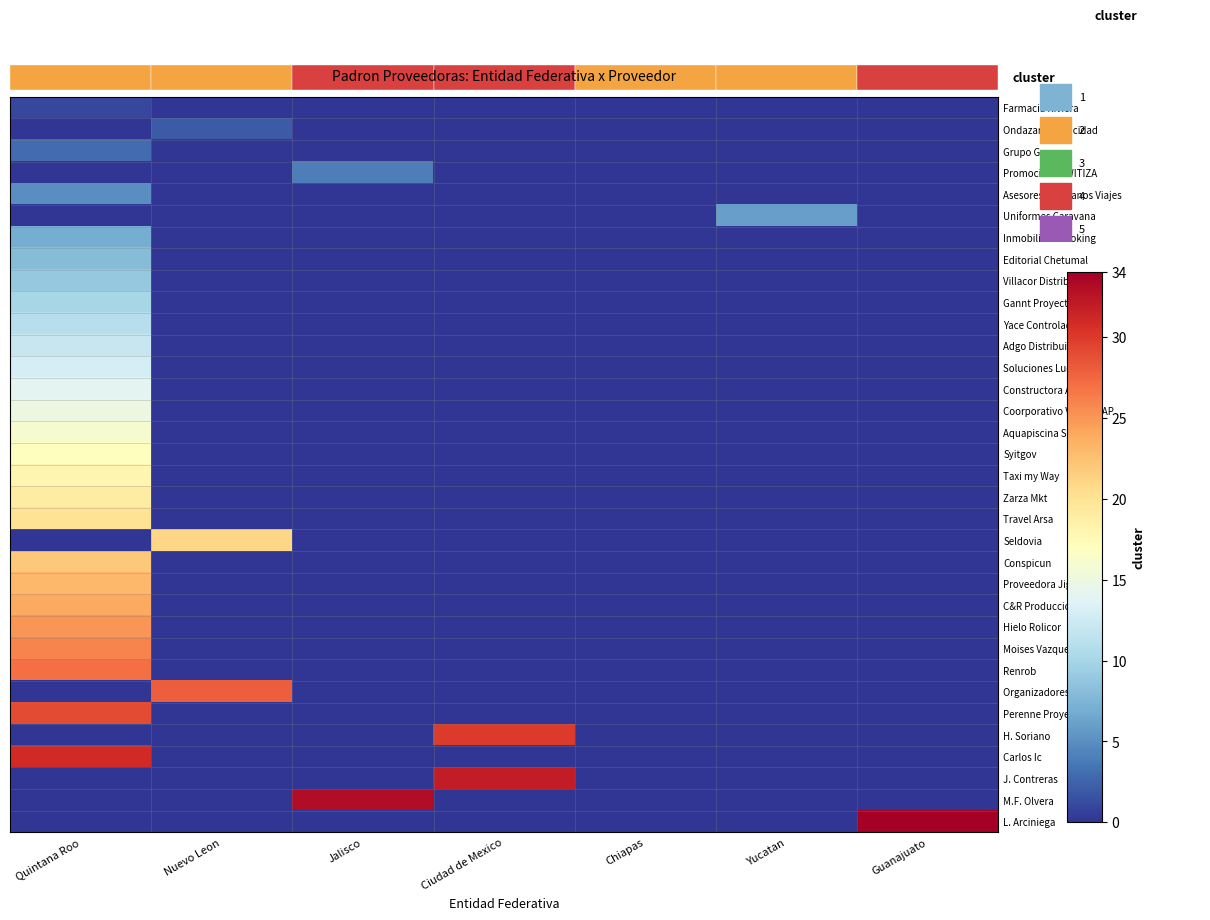

The value of J. Contreras at Nuevo Leon is -13. True or false?

False